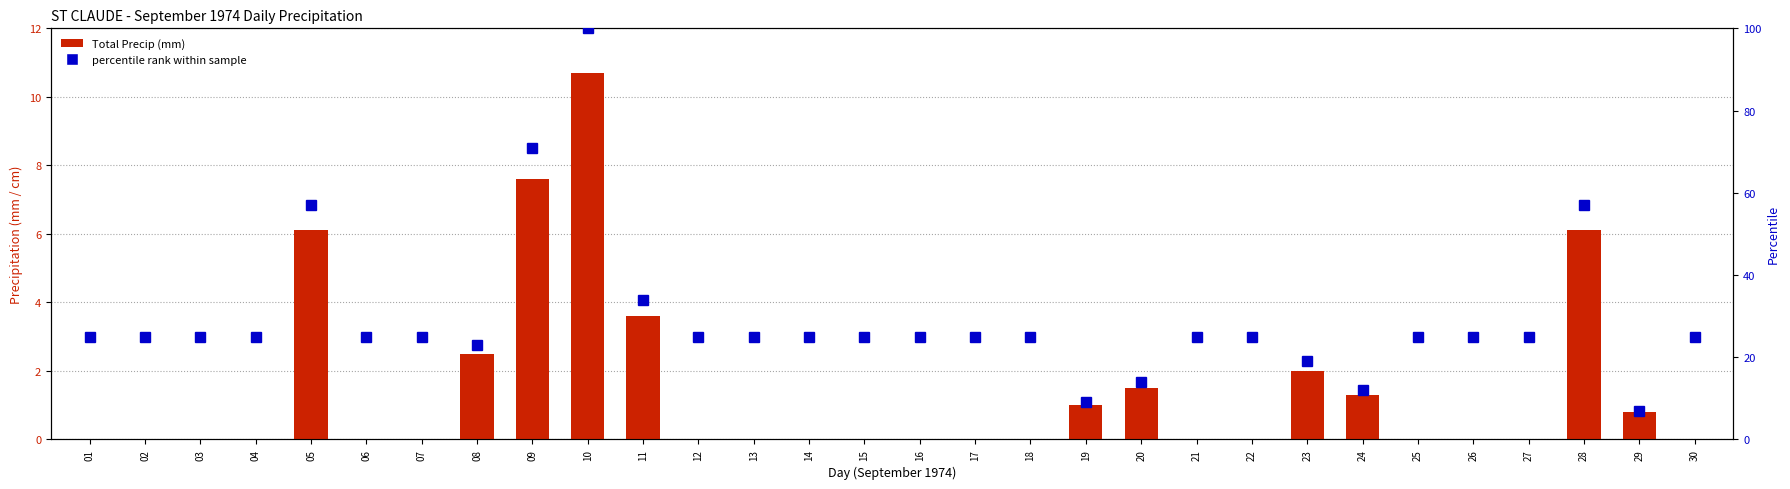

What is the value of the percentile rank within sample bar at the 18th from the left?

25.0